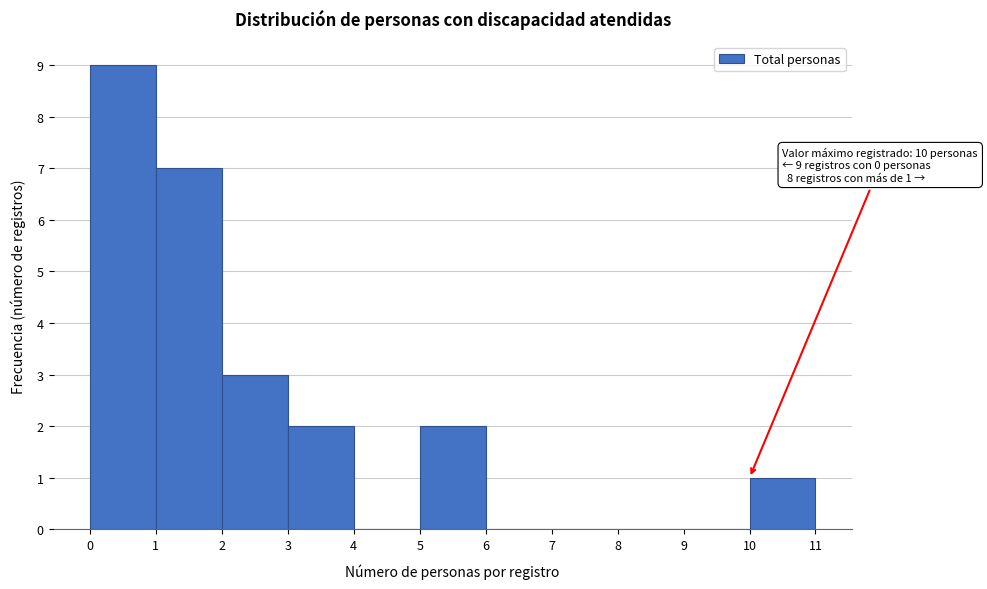

Over which range of the x-axis is the bar tallest?

0 to 1